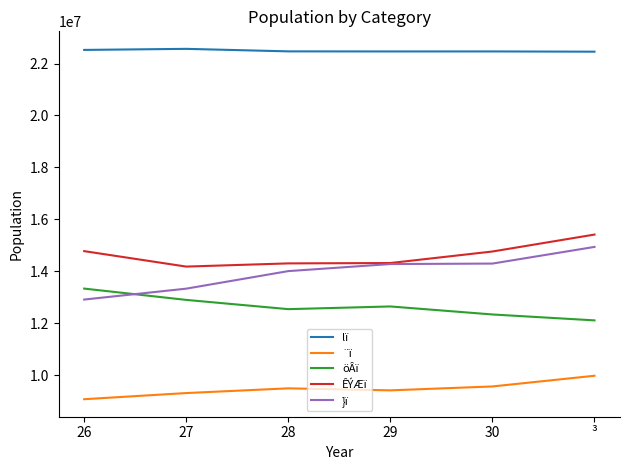

Rank the series by their maximum value, from lowest to highest.

¨ï, öÂï, }ï, ÊÝÆï, lï